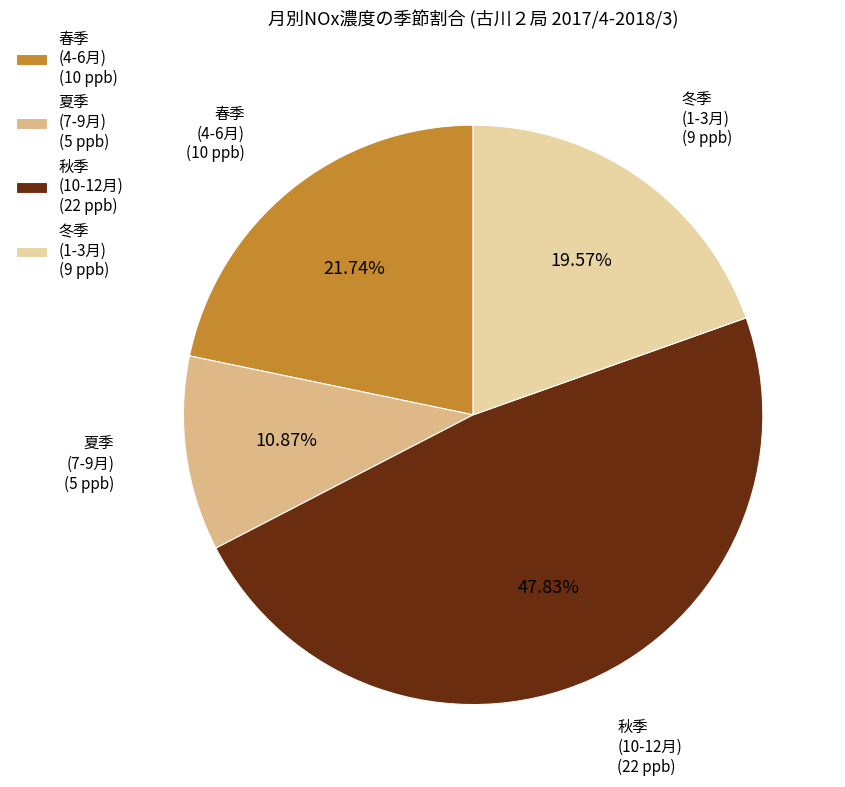

Between 夏季 (7-9月) and 冬季 (1-3月), which is larger?

冬季 (1-3月)